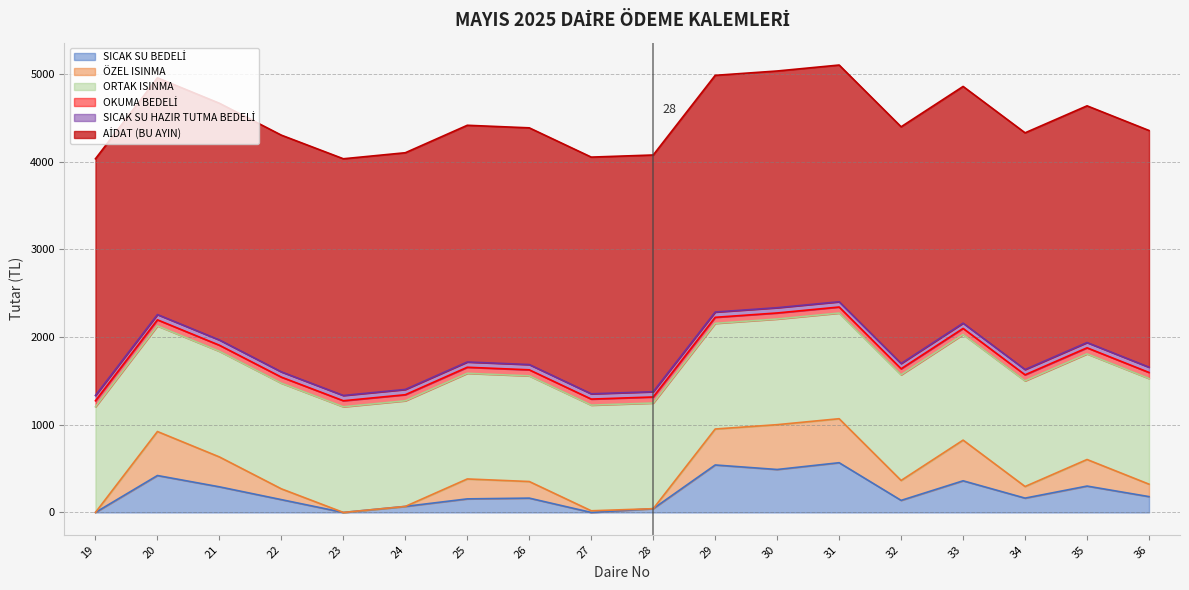

Is the value of ÖZEL ISINMA at 31 greater than the value of OKUMA BEDELİ at 31?

Yes